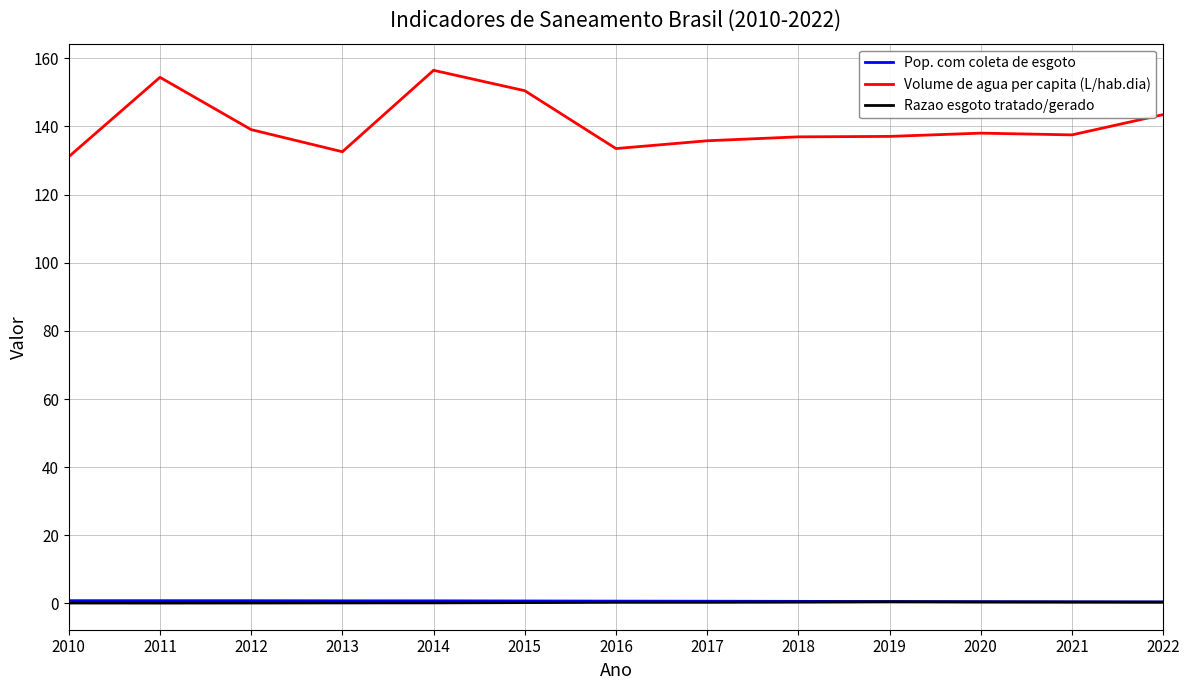

What is the sum of the Volume de agua per capita (L/hab.dia) values at 2012 and 2011?

293.5